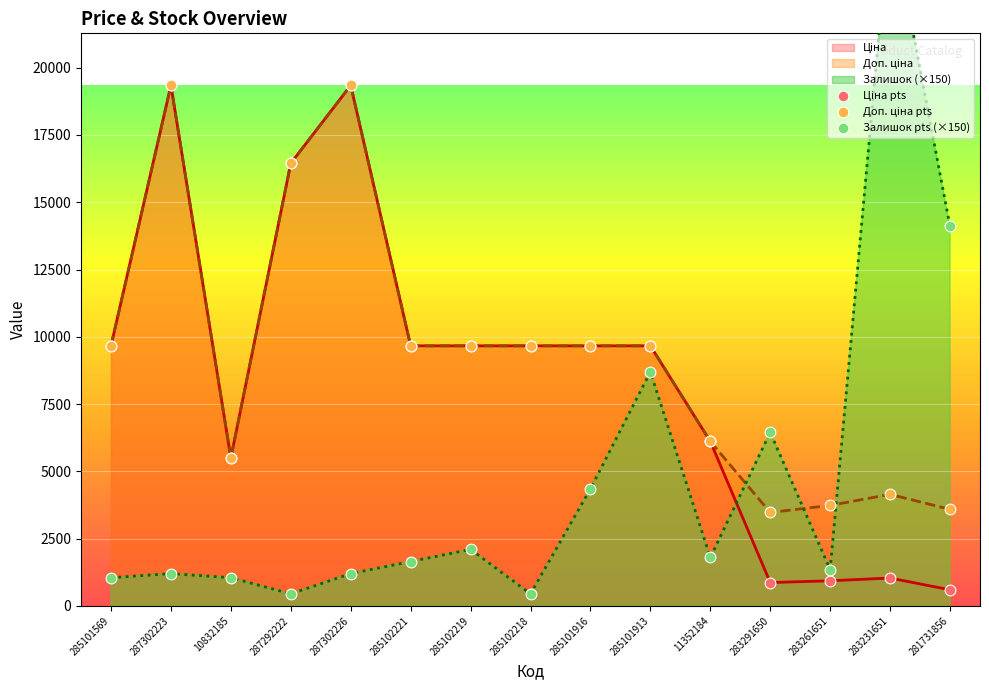

At which category is the sum across all series the highest?

287302223